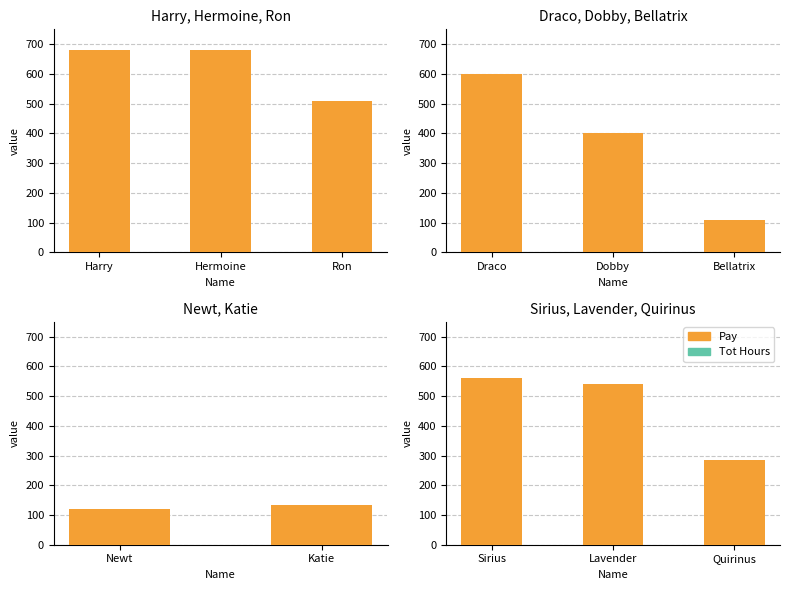

Between Sirius and Quirinus, which series saw the biggest shift?

Pay